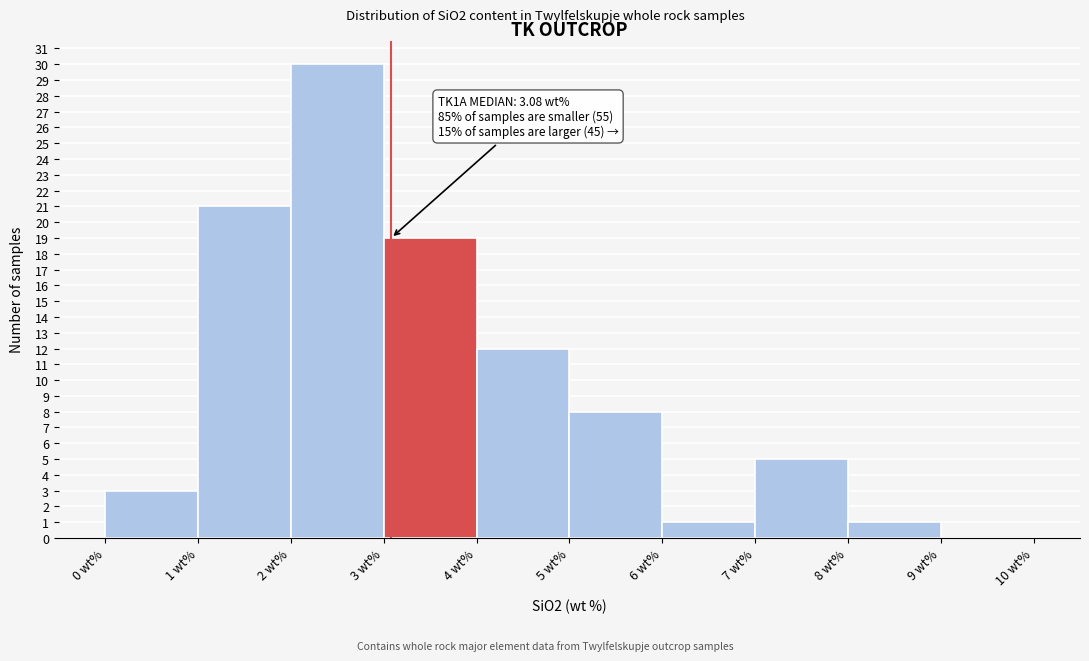

Over which range of the x-axis is the bar tallest?

2 to 3